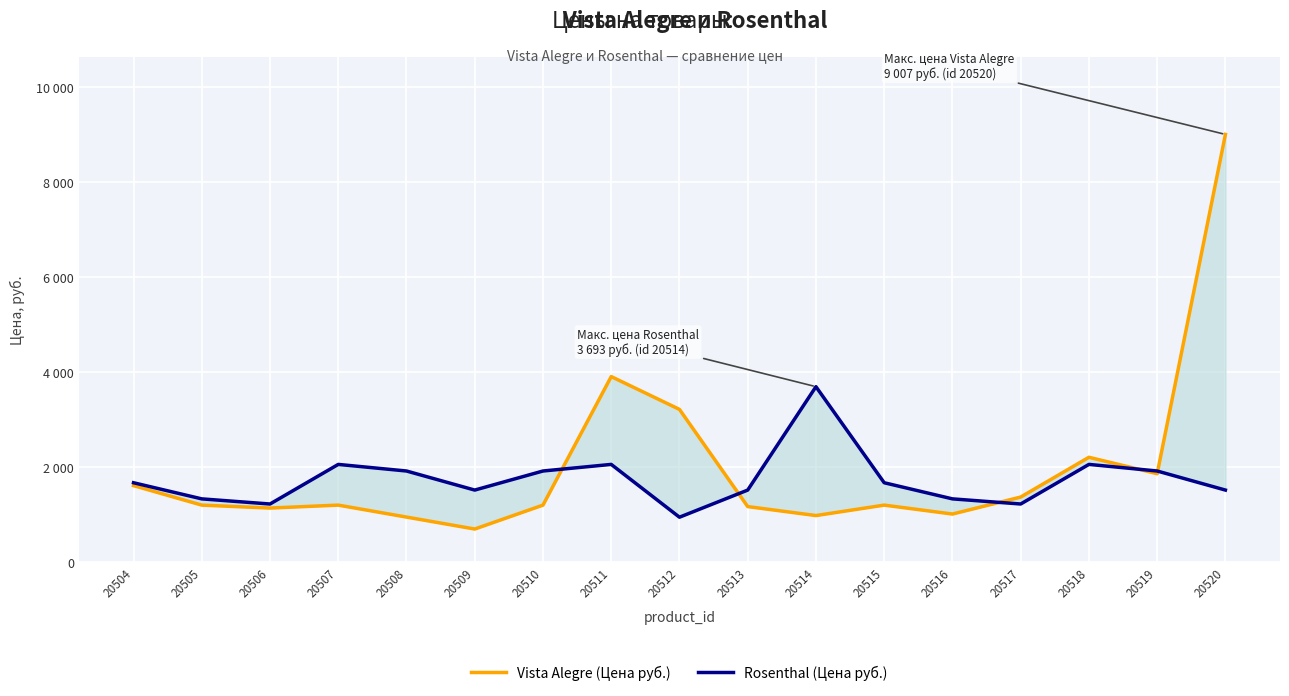

What is the sum of all Rosenthal (Цена руб.) values?

29524.8